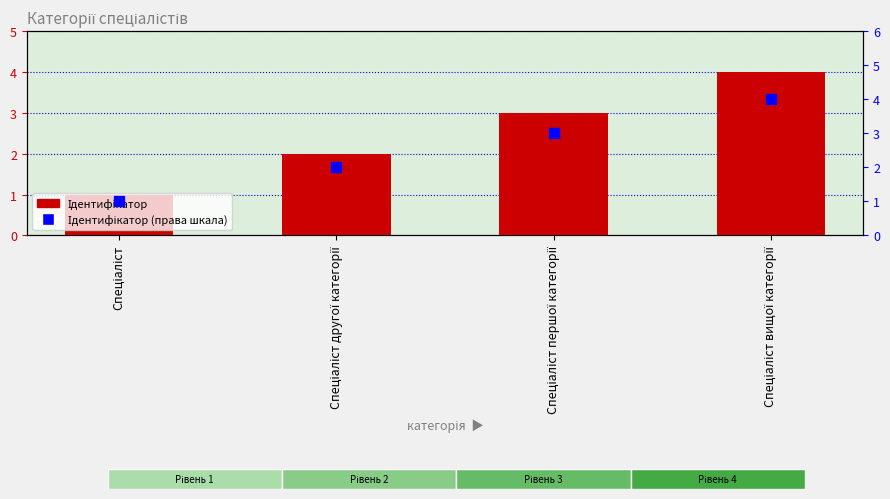

At which label does Ідентифікатор reach its peak?

Спеціаліст вищої категорії